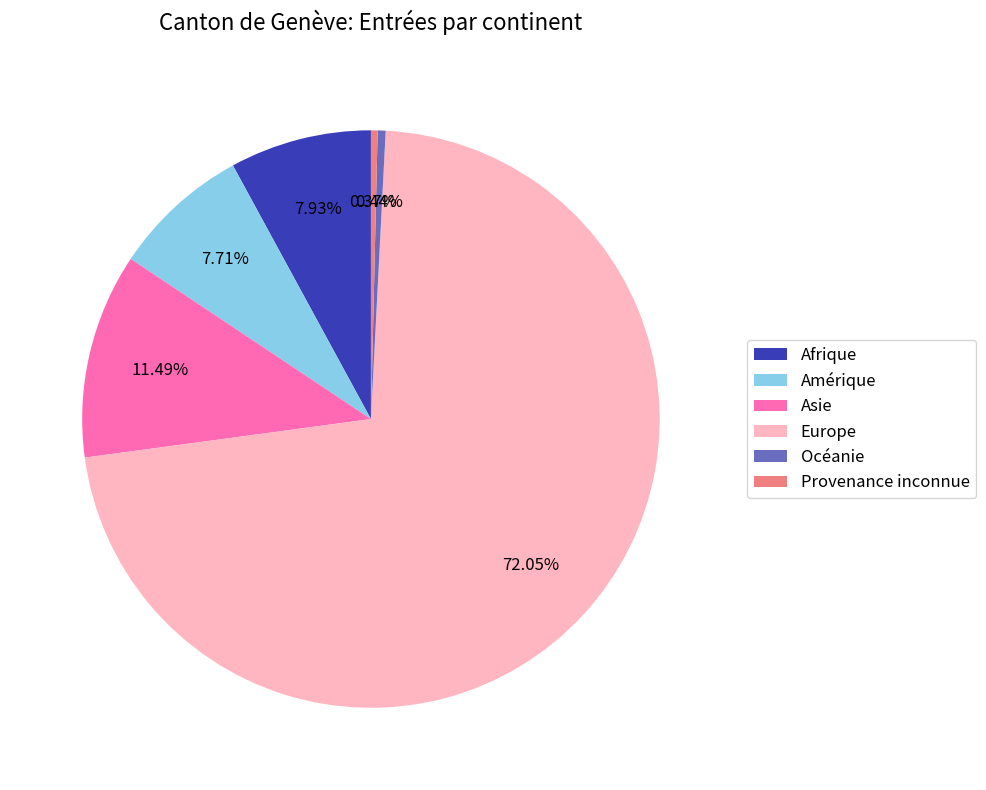

What percentage is NOT represented by Asie?

88.5%